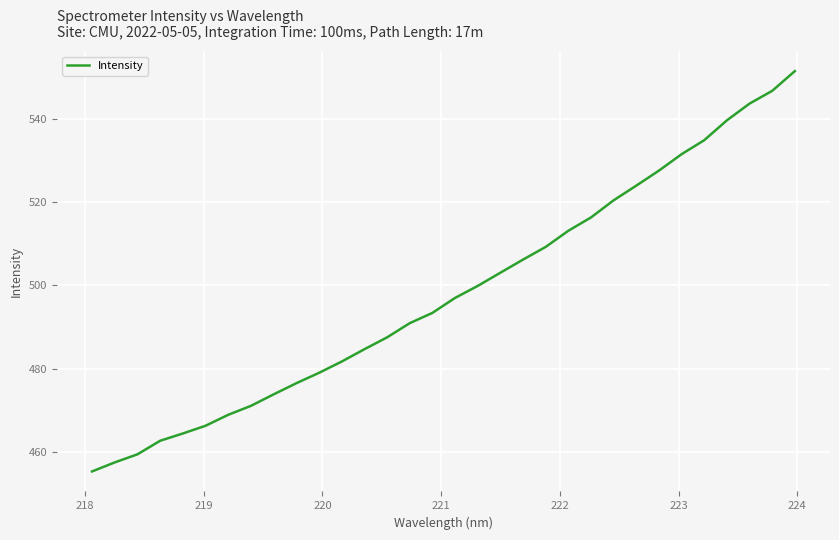

What is the minimum value shown in the chart?

455.3